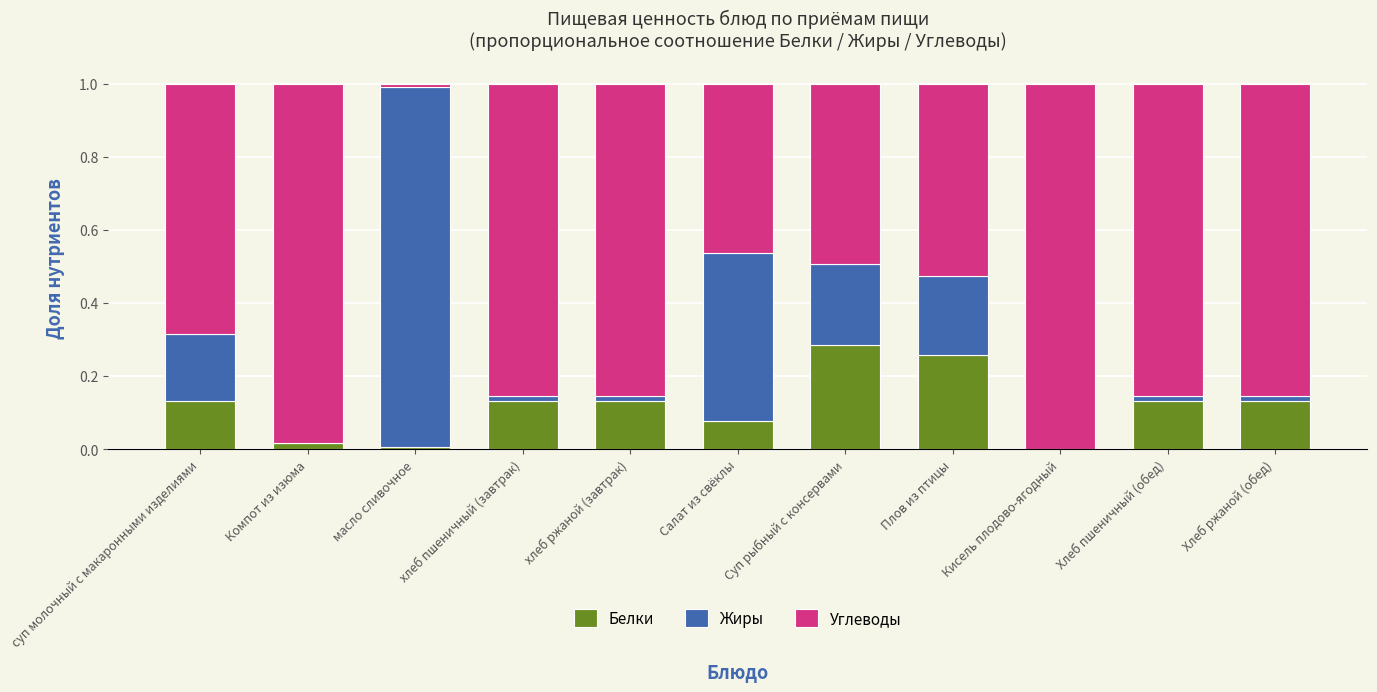

Count the number of categories in the chart.

11